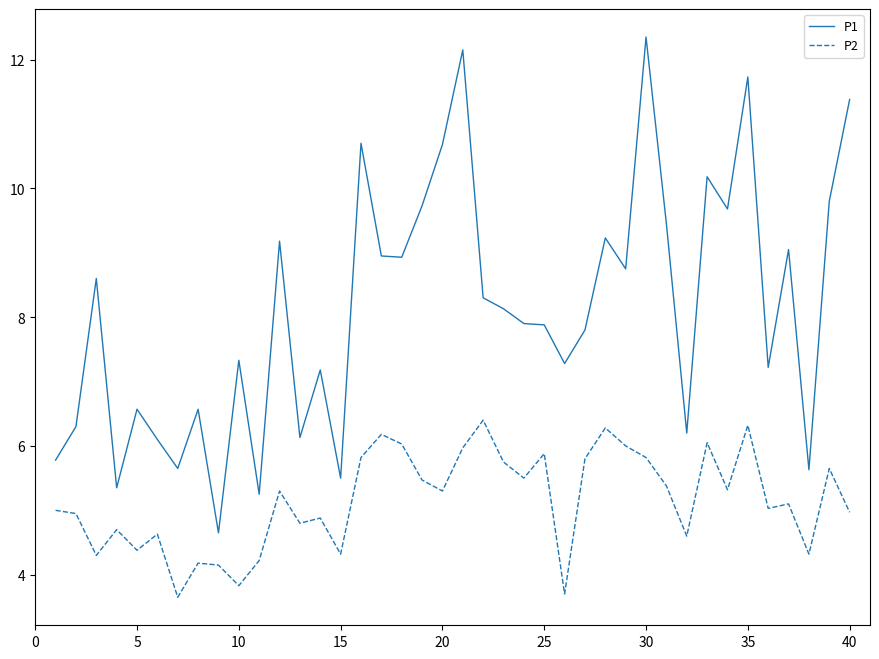

Rank the series by their maximum value, from highest to lowest.

P1, P2